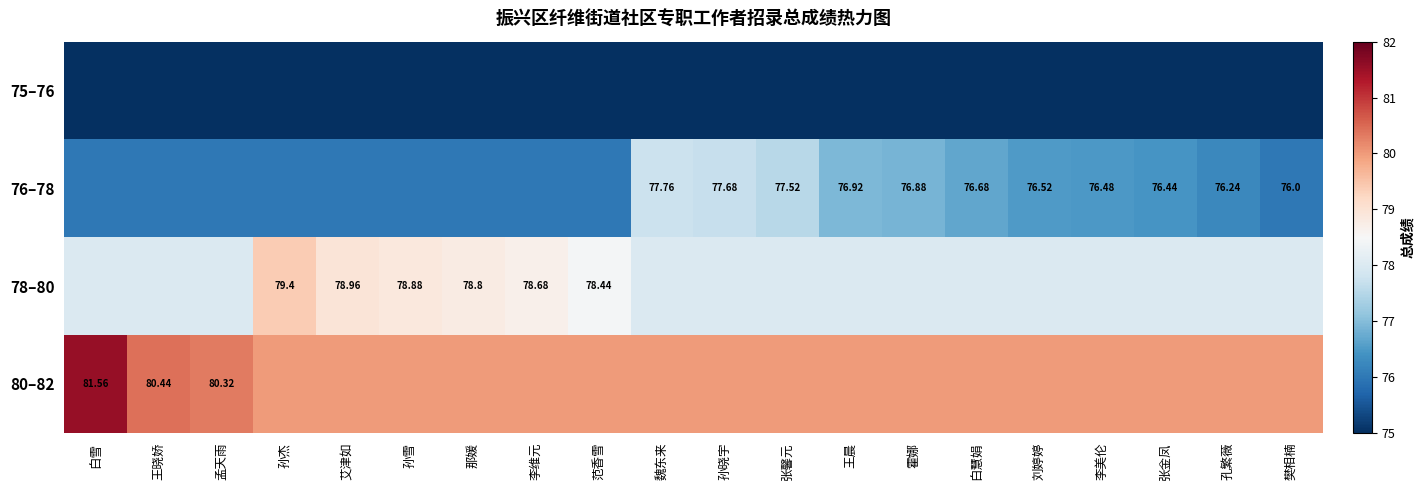

What is the greatest value displayed?

81.6